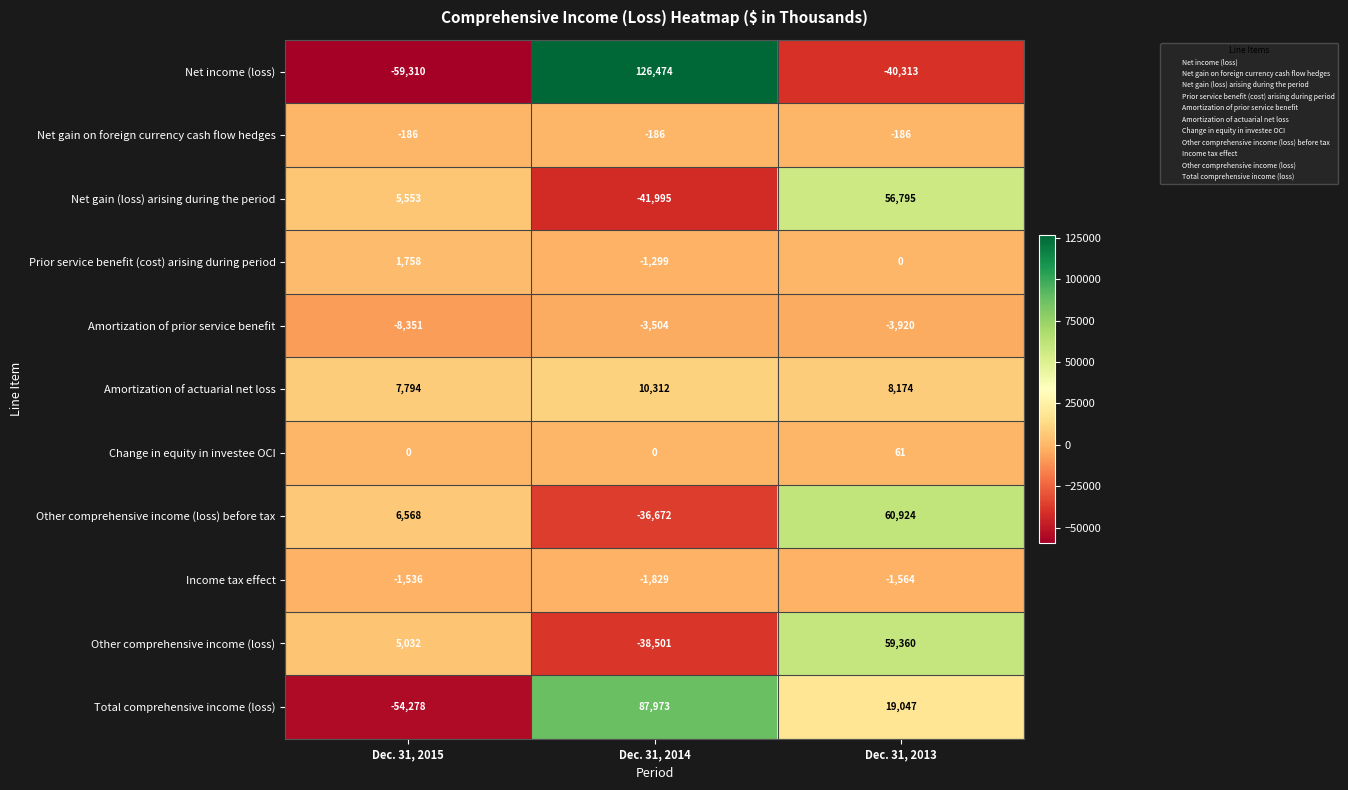

What is the sum of the Change in equity in investee OCI values at Dec. 31, 2014 and Dec. 31, 2013?

61